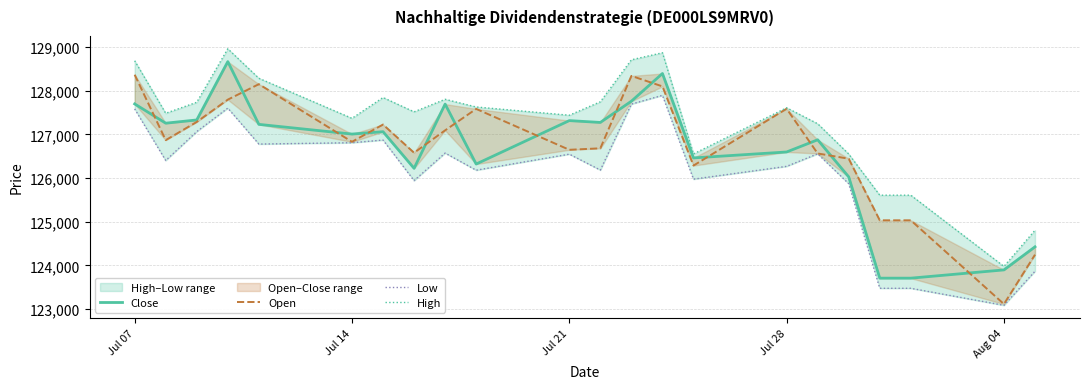

Reading left to right, transcribe all the data shown in this chart.

Close: 127697	127256	127330	128665	127229	127007	127061	126223	127693	126321	127315	127273	127759	128393	126461	126597	126876	126027	123709	123709	123898	124426
Open: 128365	126868	127285	127795	128149	126830	127225	126579	127092	127583	126647	126681	128338	128098	126286	127587	126563	126443	125033	125033	123116	124246
Low: 127582	126402	127064	127601	126778	126809	126870	125942	126572	126180	126547	126183	127693	127893	125975	126268	126555	125871	123477	123477	123087	123867
High: 128685	127483	127735	128959	128284	127367	127844	127516	127803	127627	127438	127746	128707	128868	126553	127609	127244	126551	125608	125608	123978	124805